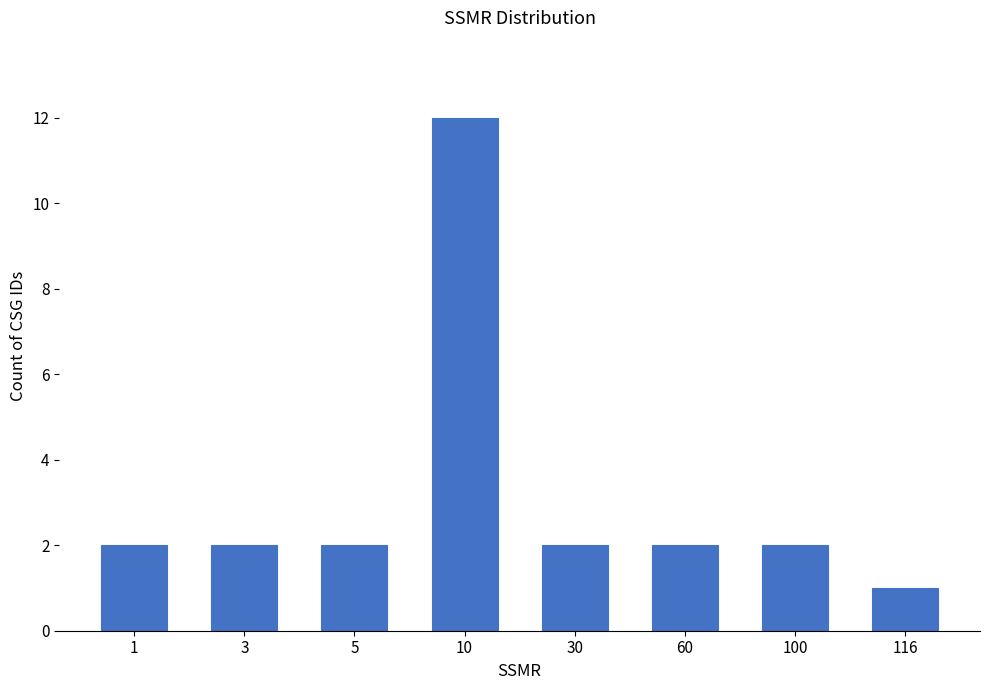

What is the value of the 1st bar from the left?

2